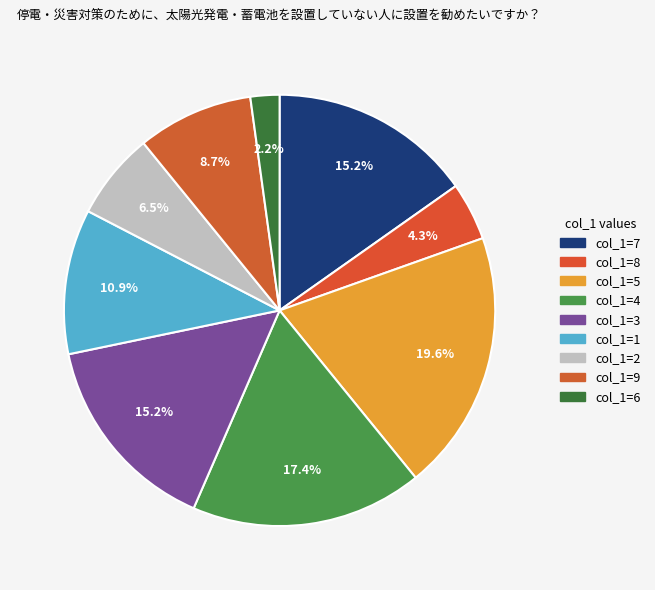

Count the number of slices in the pie.

9